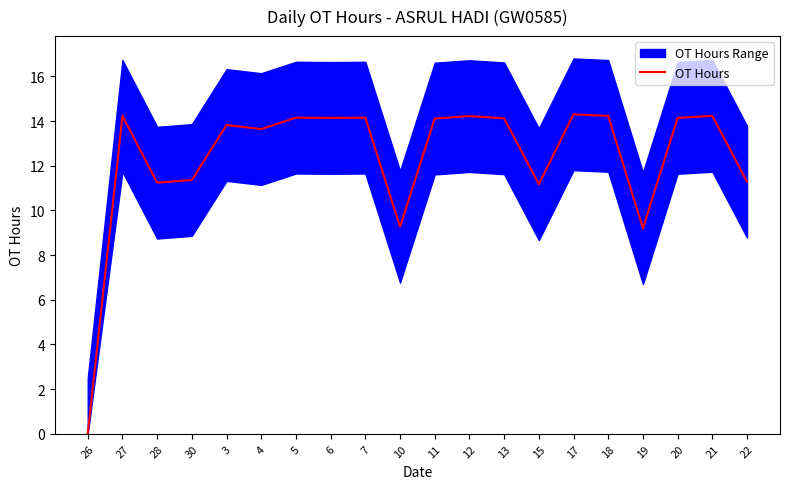

At which category does the data reach its first local valley?

28